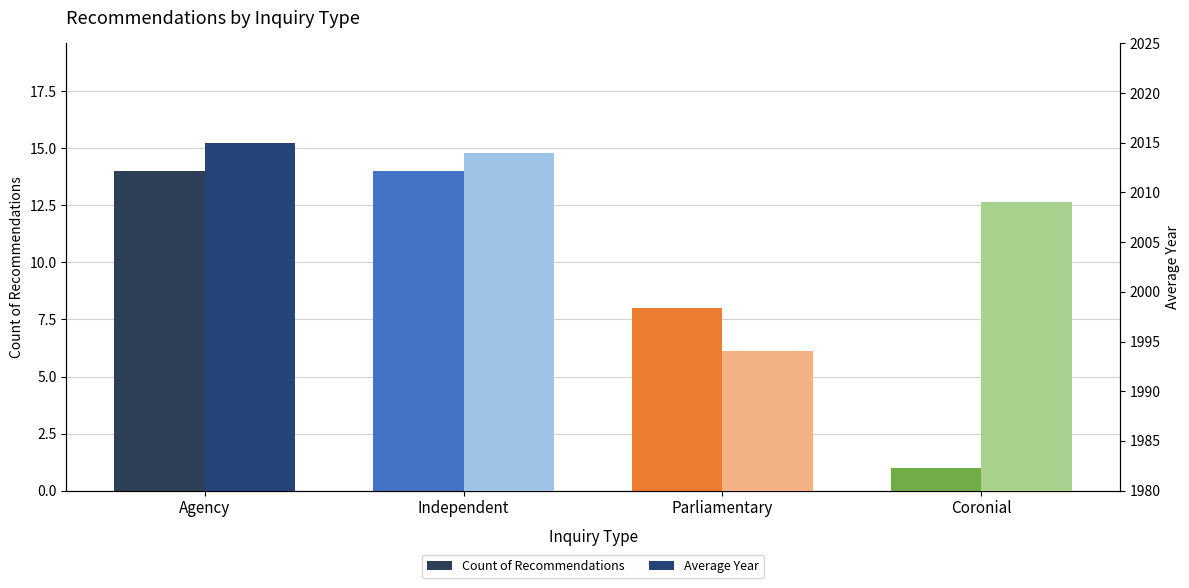

What are all the series names shown in the legend?

Count of Recommendations, Average Year